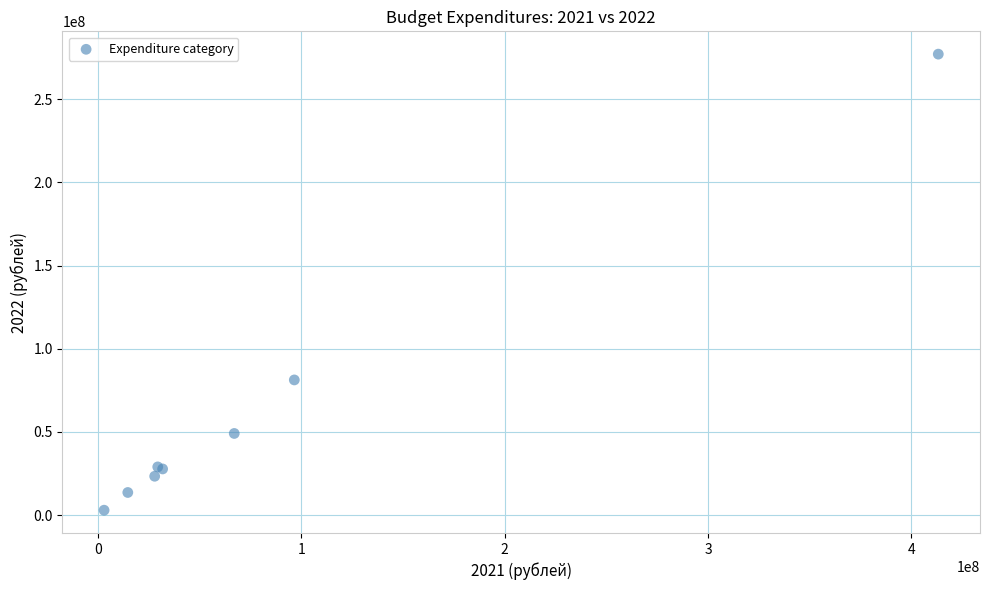

What Y value in the scatter plot is closest to 139990649?

81219318.2